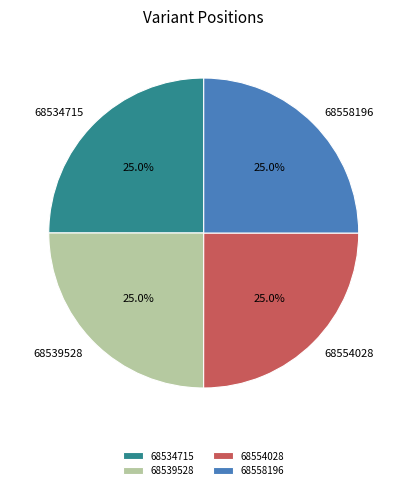

The 68539528 slice represents 37% of the pie. True or false?

False